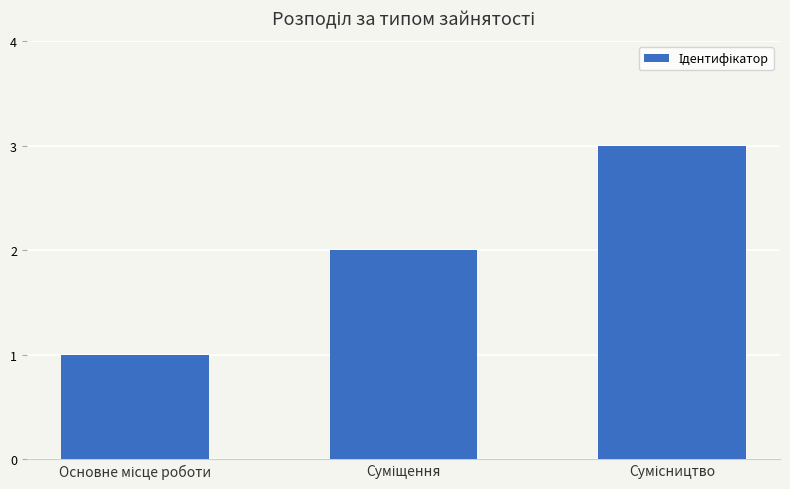

Count the number of data series in this chart.

1